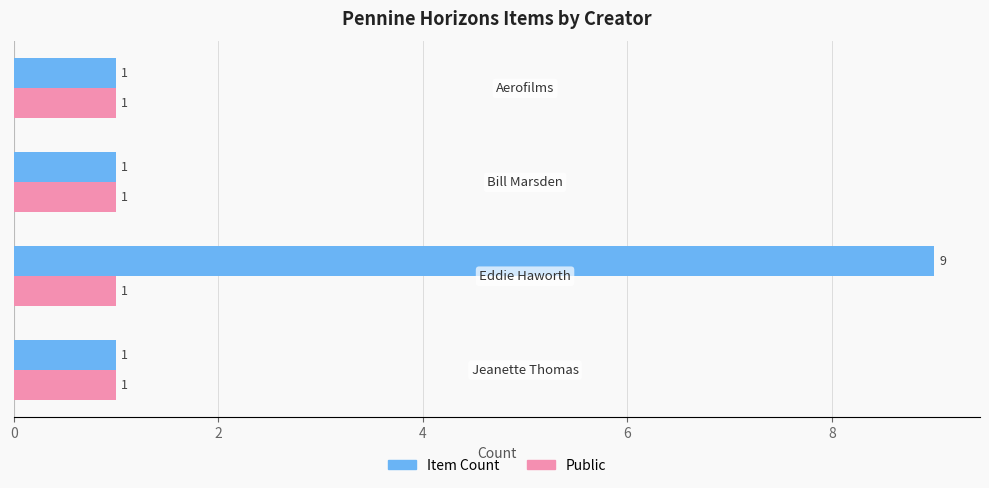

What is the greatest value displayed?

9